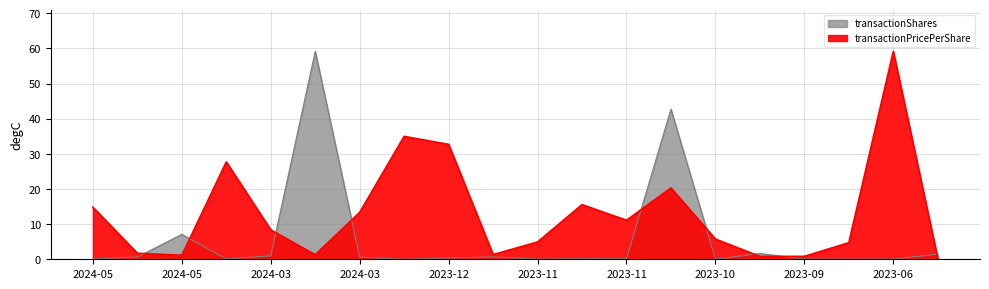

After their last crossing, which series has the higher values: transactionShares or transactionPricePerShare?

transactionShares